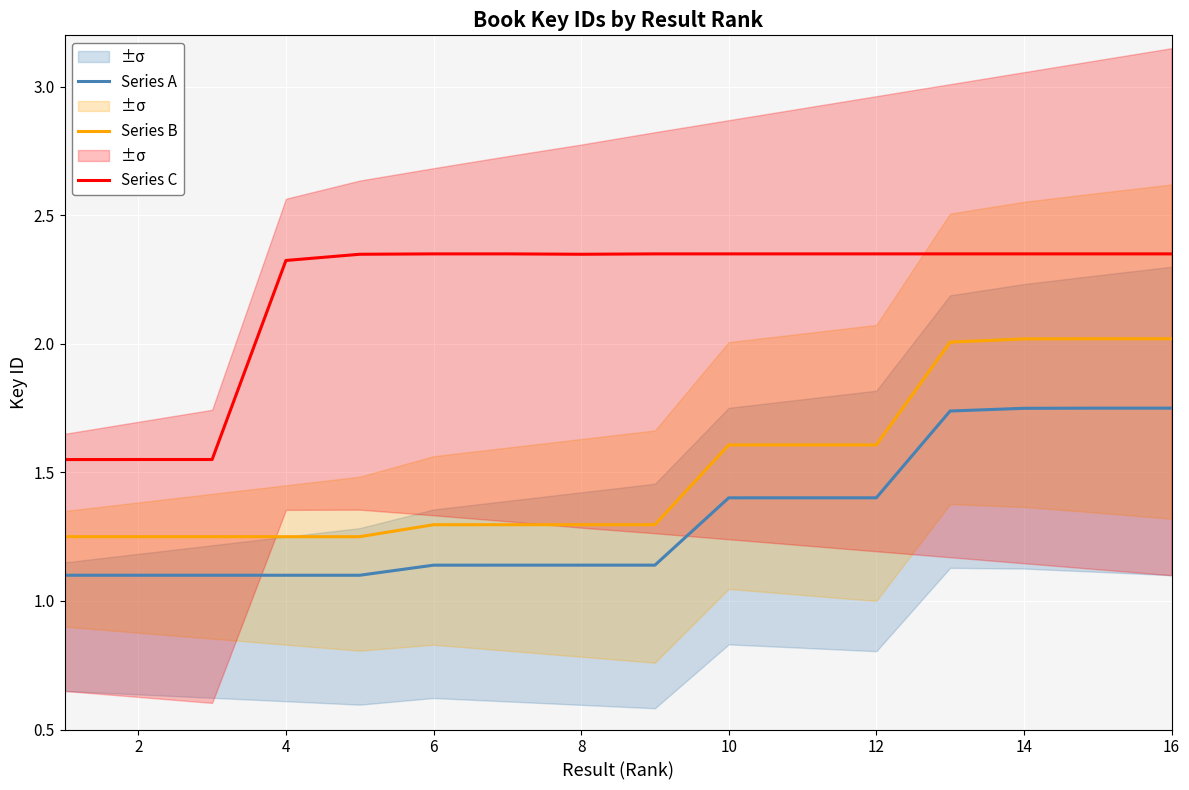

Is it true that Series B equals 2.0 at 14?

True